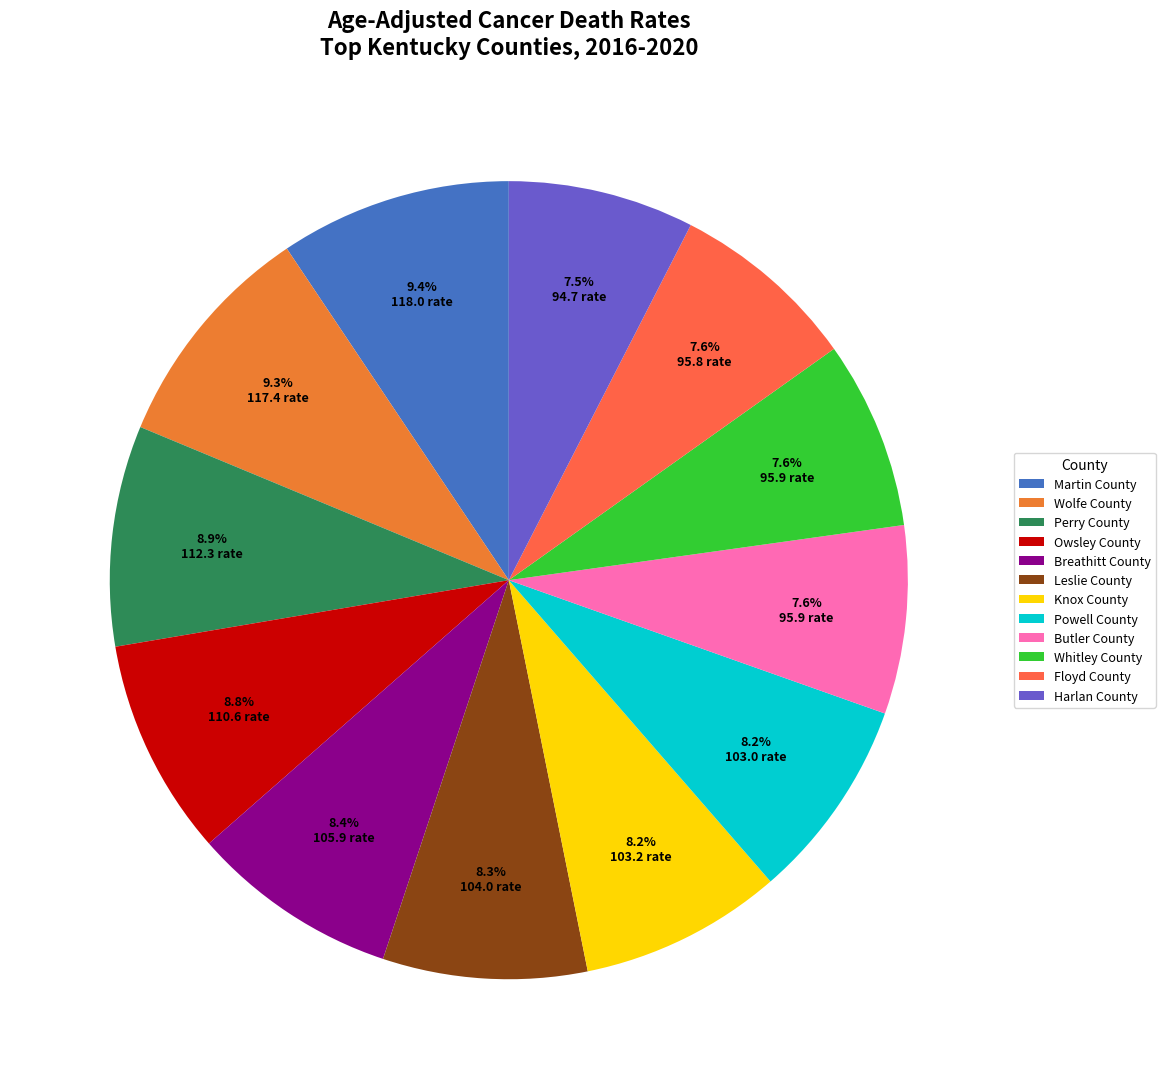

Which slice is the largest?

Martin County